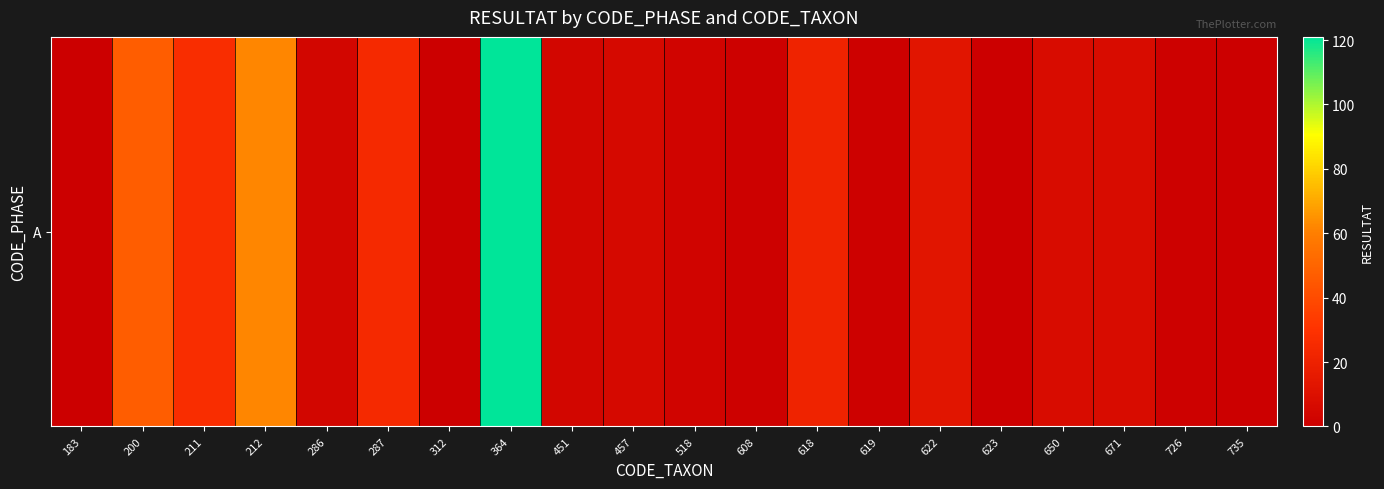

At which category does the chart reach its peak across all series?

364